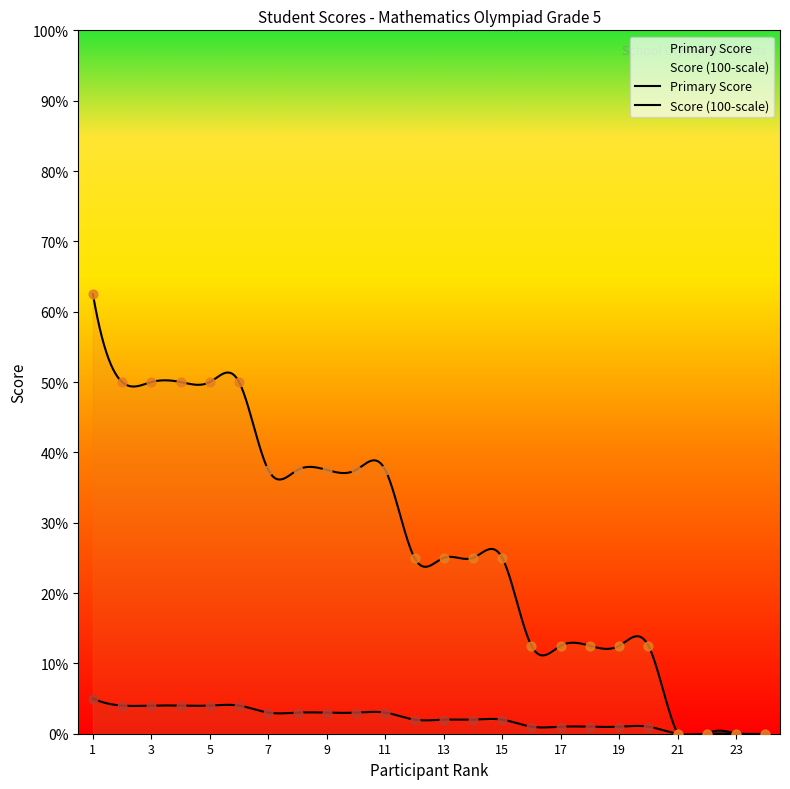

What are all the series names shown in the legend?

Primary Score, Score (100-scale)